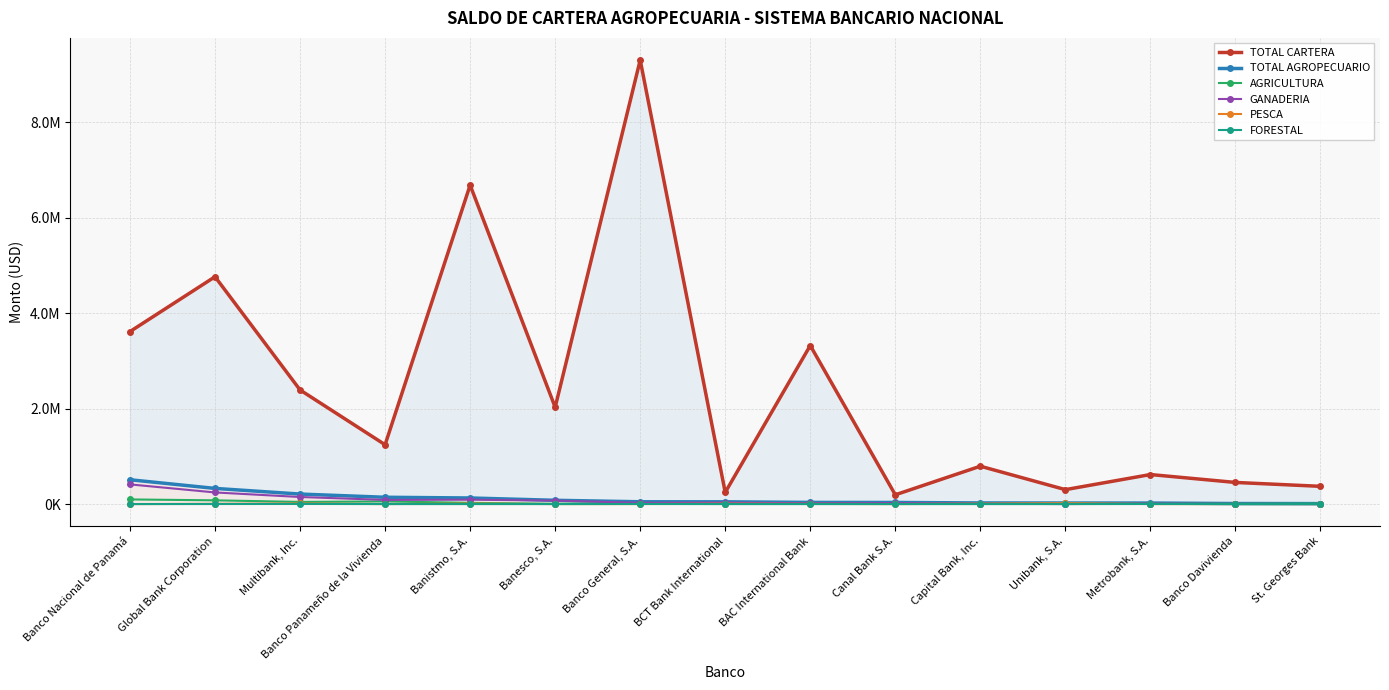

How many values in the FORESTAL series exceed 9?

8